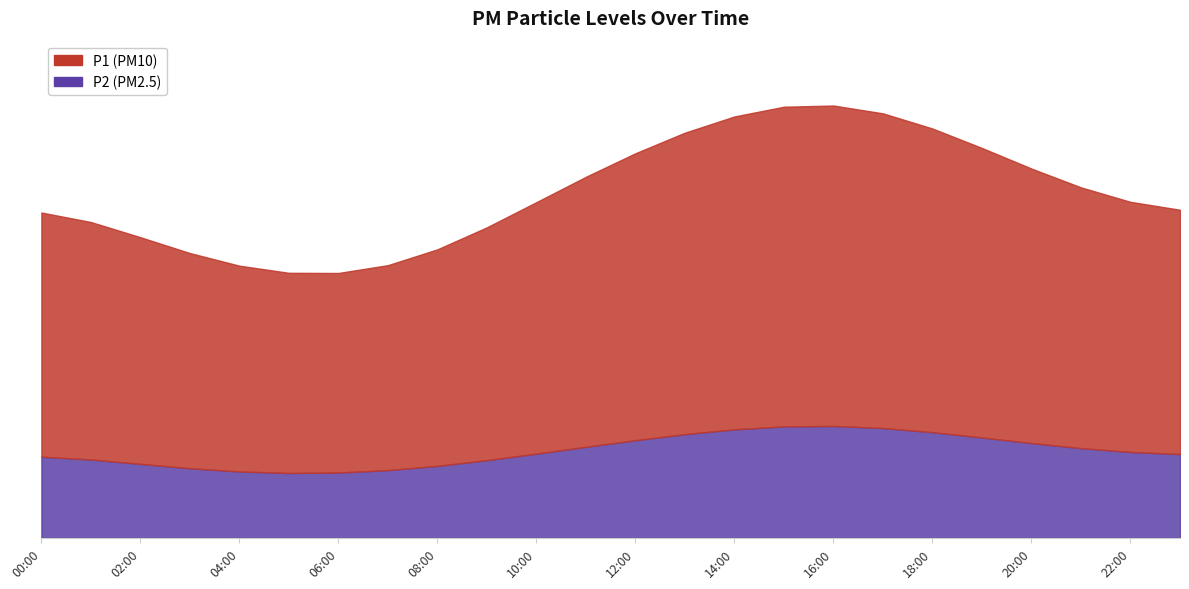

Where is the first local minimum for P2?

06:00